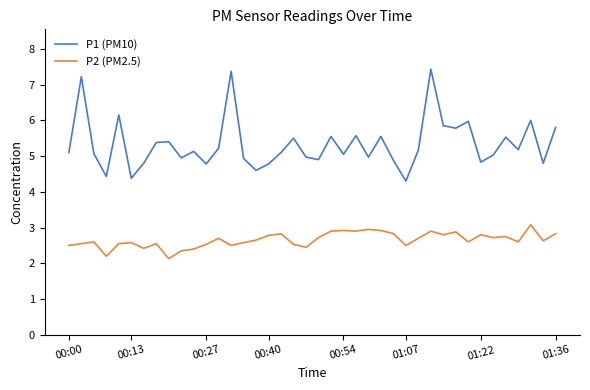

Rank the series by their maximum value, from highest to lowest.

P1 (PM10), P2 (PM2.5)